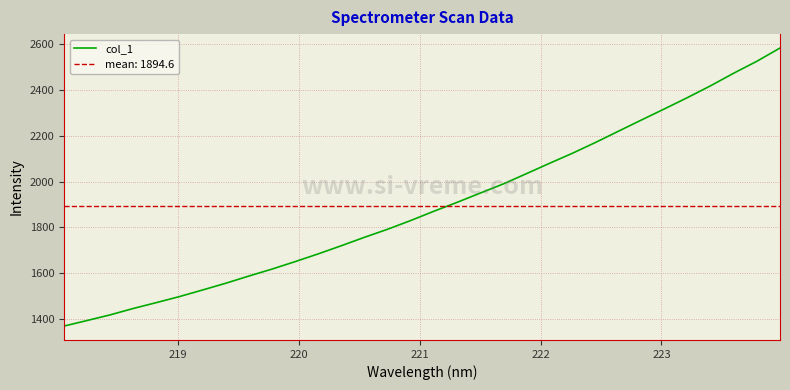

What is the lowest value of the col_1 series?

1368.8